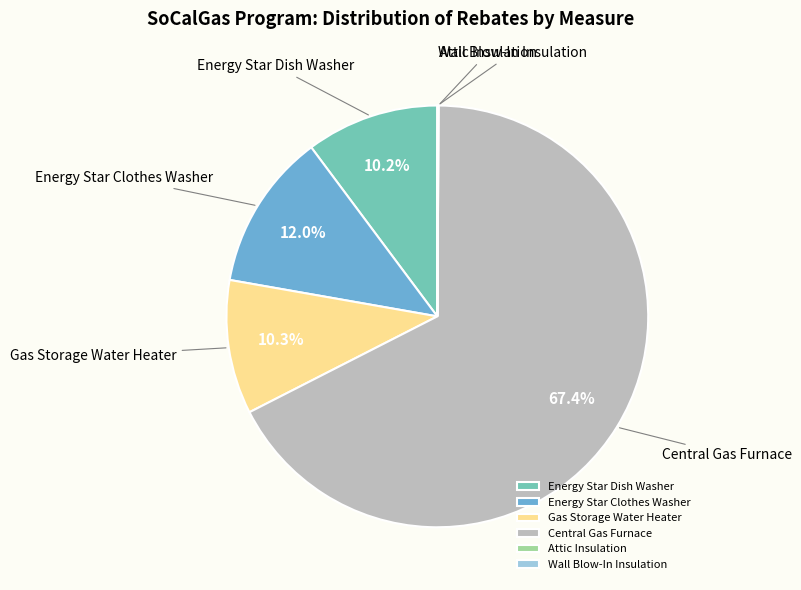

Combined, do Gas Storage Water Heater and Energy Star Clothes Washer account for over 50%?

No